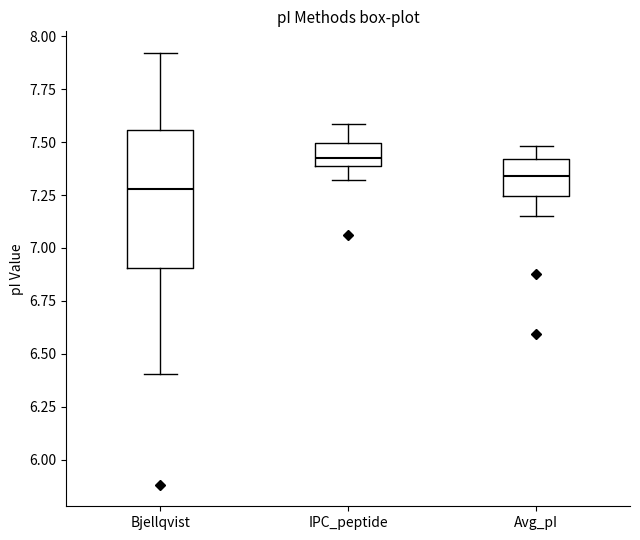

Reading left to right, read every box against the y-axis: the position of its median line, the range the box covers, and the ends of its whiskers. The values are not printed on the chart, so give them approximately, as read against the axis.

Bjellqvist: median 7.30, box 6.90 to 7.55, whiskers 6.40 to 7.90
IPC_peptide: median 7.40 (just above the box's lower edge), box 7.40 to 7.50, whiskers 7.30 to 7.60
Avg_pI: median 7.35, box 7.25 to 7.40, whiskers 7.15 to 7.50